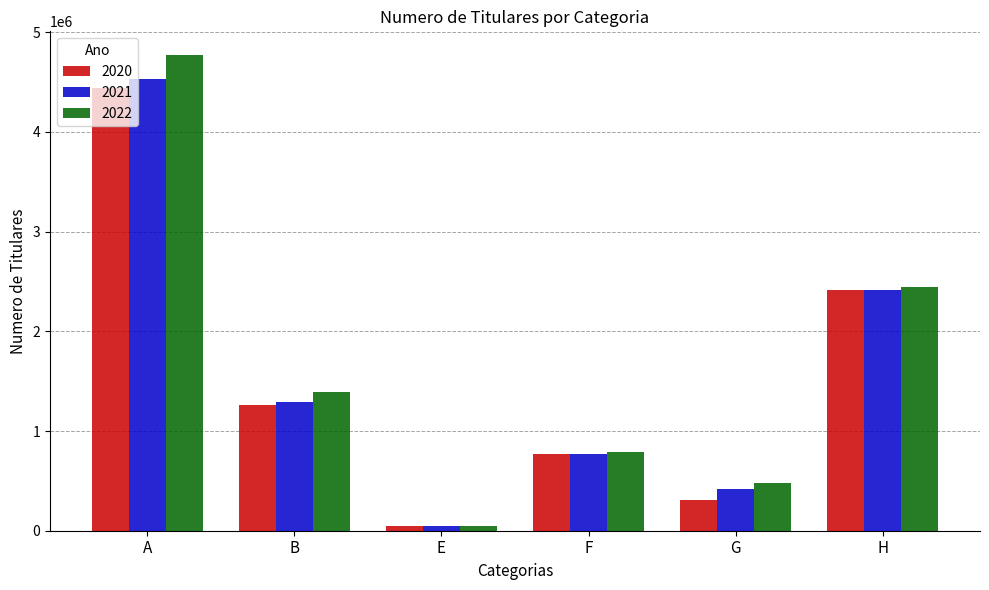

At which label does 2021 first exceed 1295756?

A